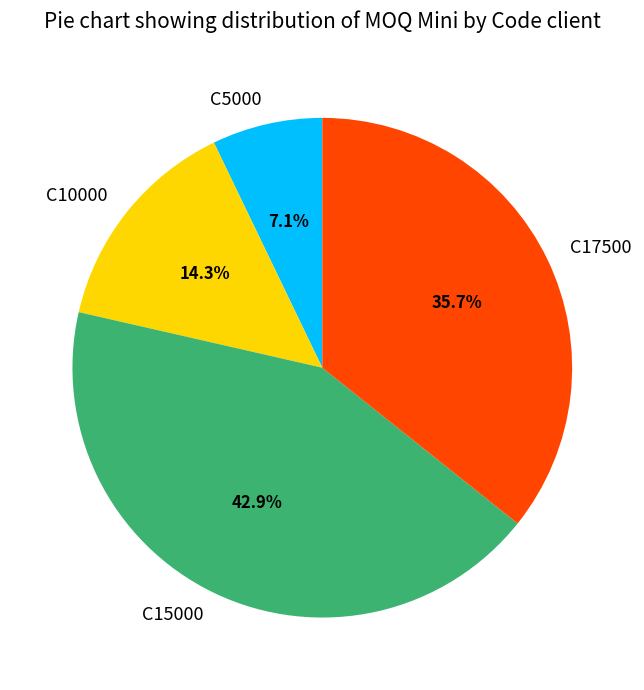

Is it true that C15000 is 43% of the pie?

True